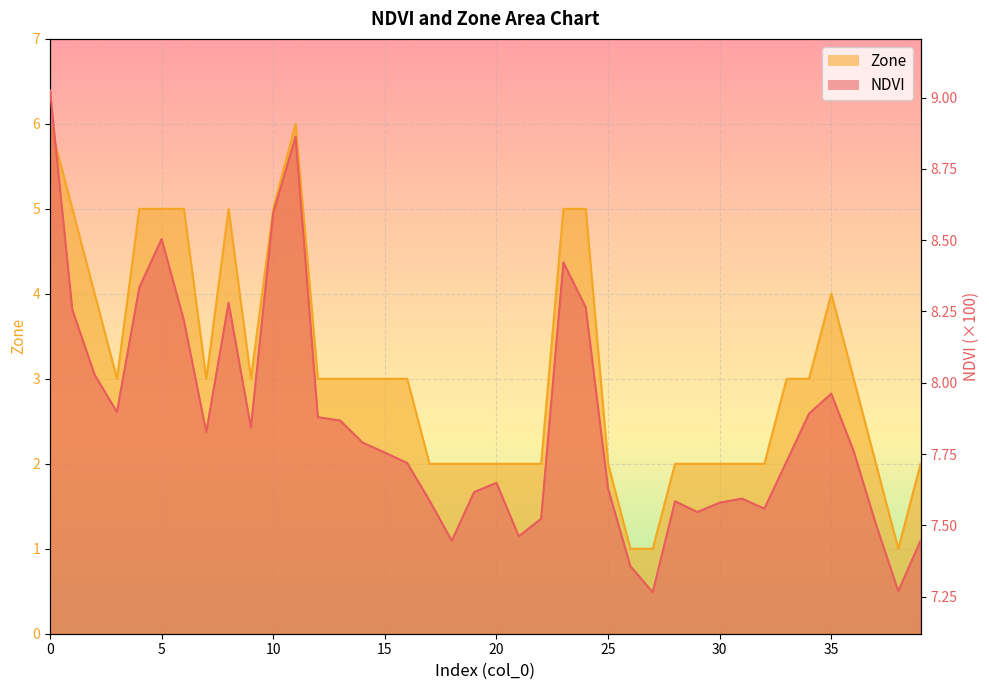

What is the average value of the Zone series?

3.1